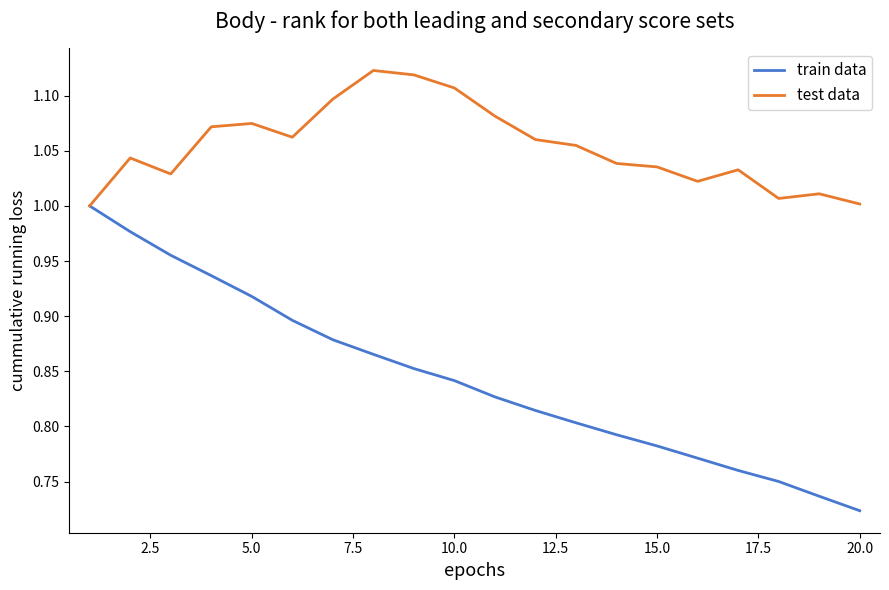

How many lines are shown in the chart?

2